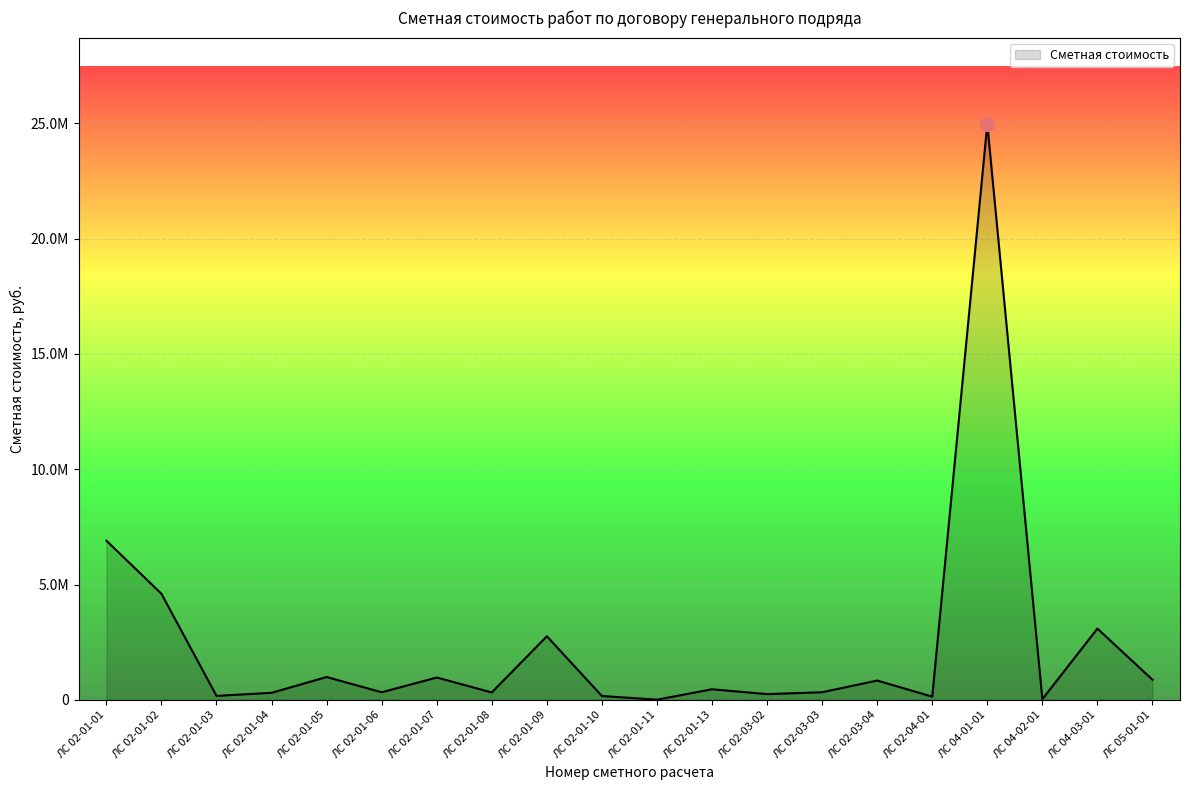

Is this an area chart (filled region under the line)?

Yes